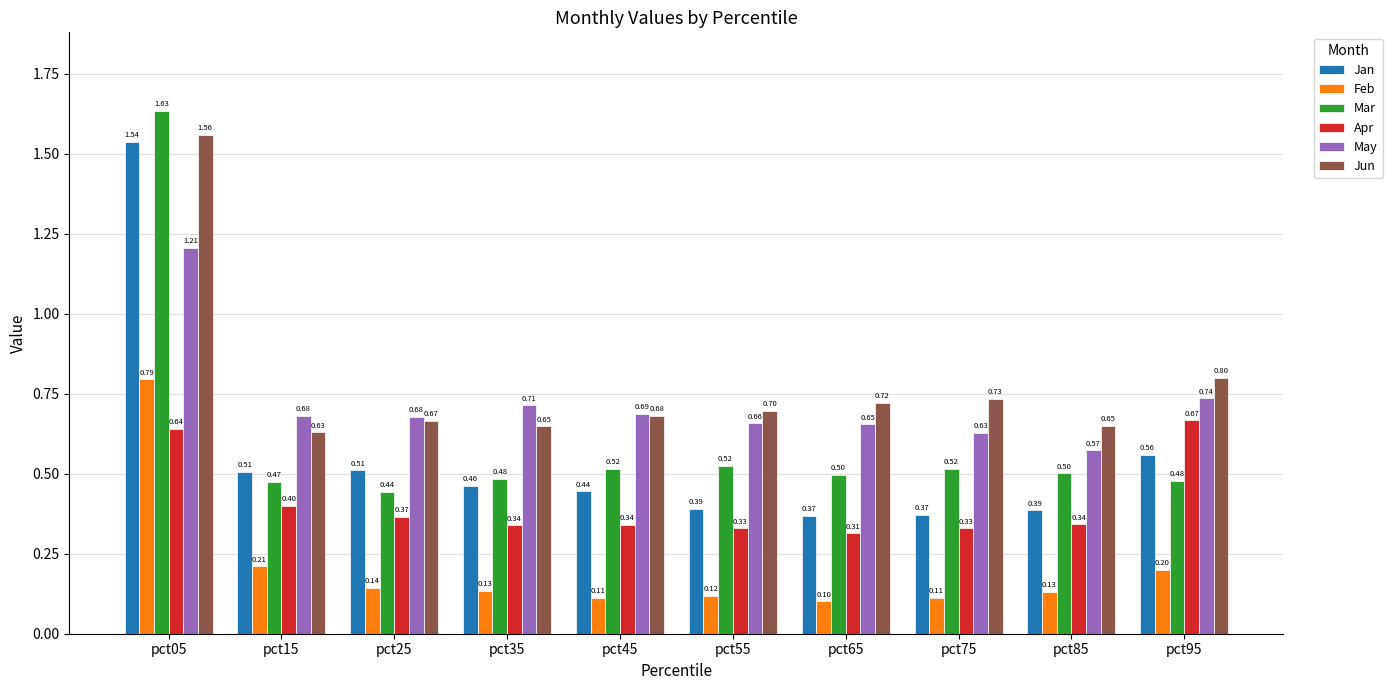

List the series in order of their peak value, lowest first.

Apr, Feb, May, Jan, Jun, Mar